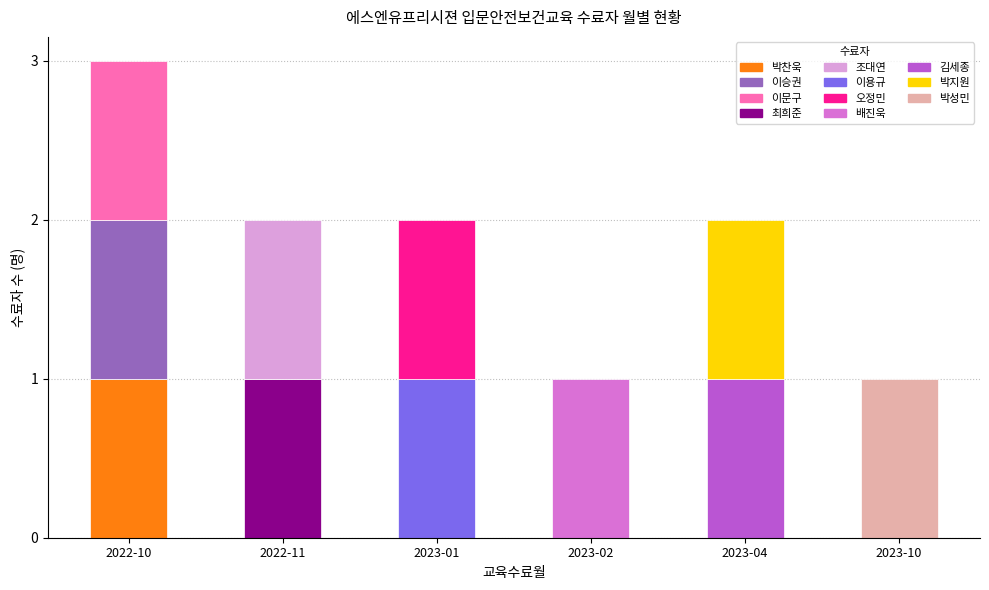

What is the label of the 1st bar from the left?

2022-10